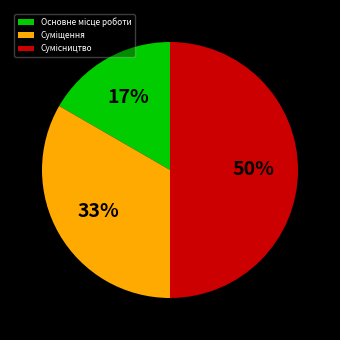

To the nearest percent, what is the difference between the largest and smallest slice percentages?

33%